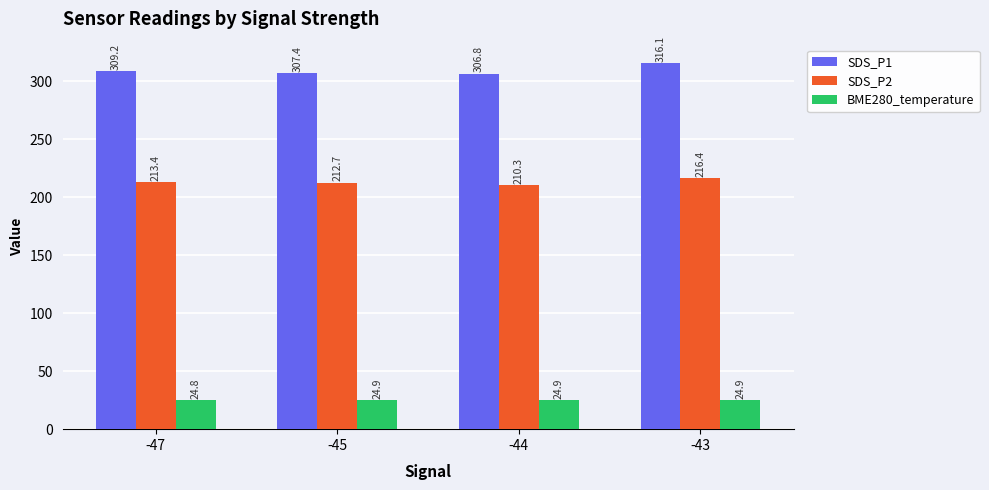

Where is BME280_temperature nearest to the value 24?

-47